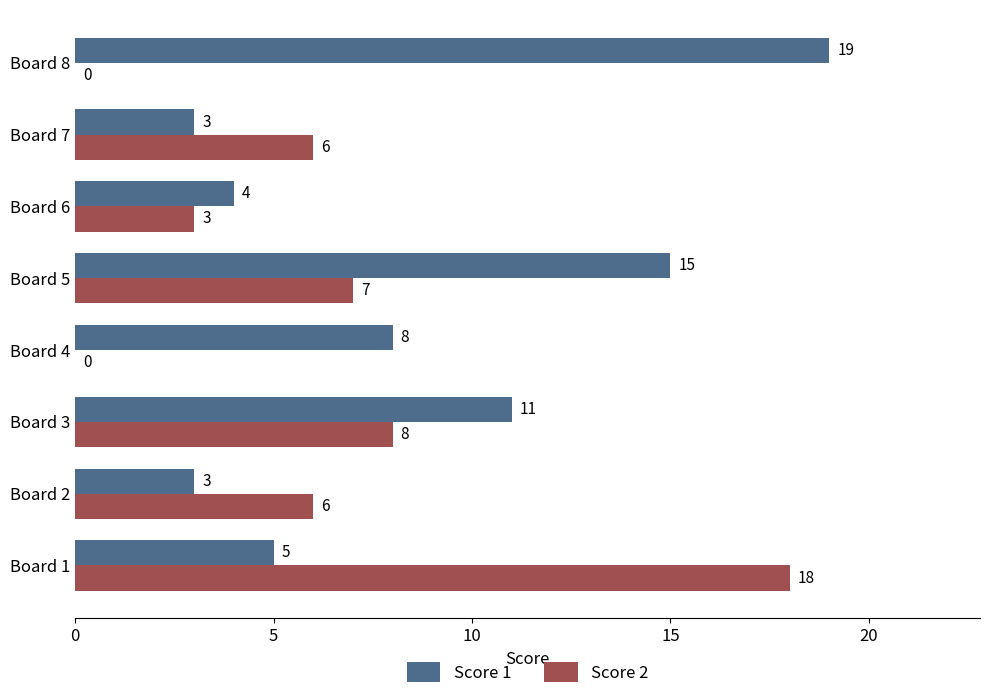

Between Board 2 and Board 6, which series saw the biggest shift?

Score 2